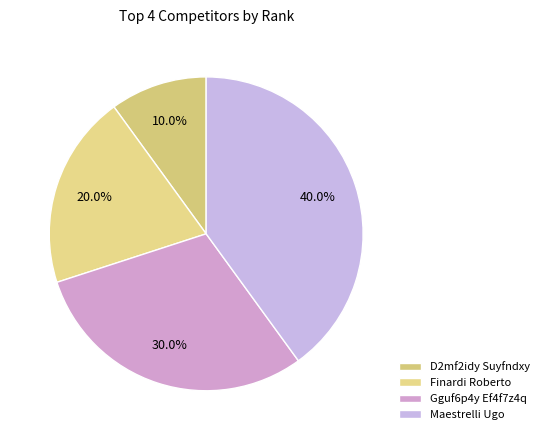

Is it true that Gguf6p4y Ef4f7z4q is 40% of the pie?

False